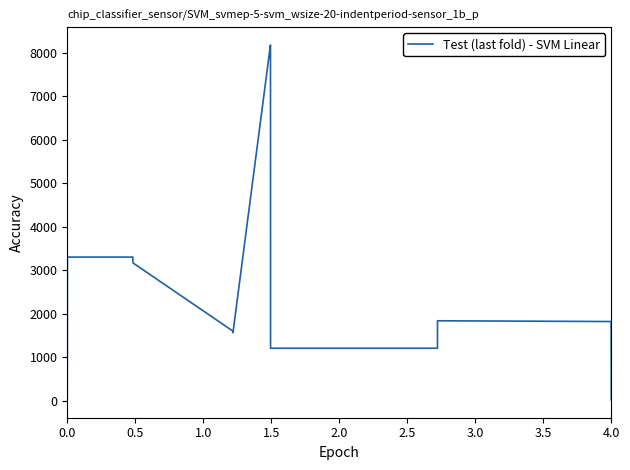

What is the difference between the maximum and minimum values?

8155.2